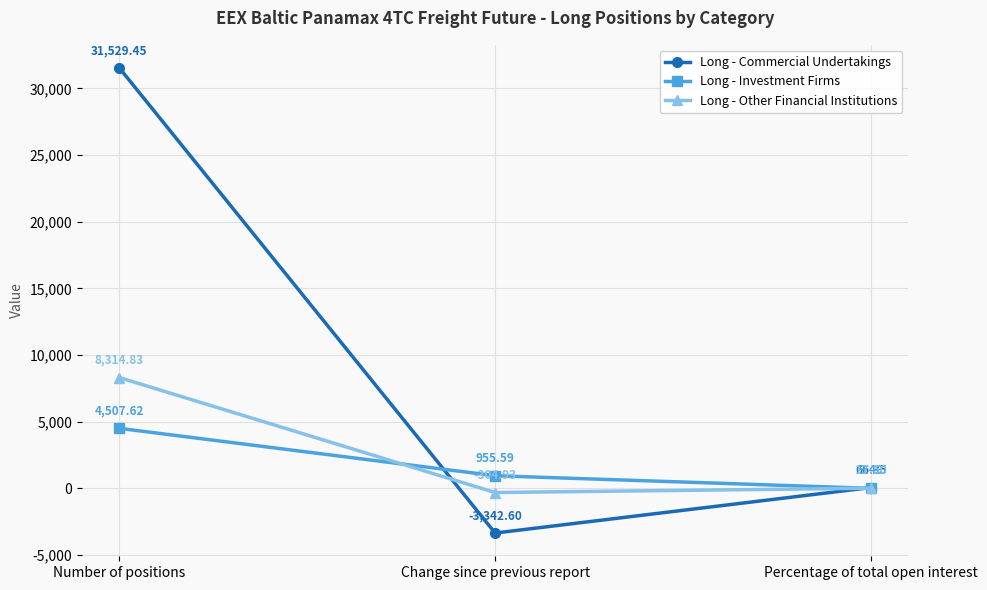

Is this an area chart (filled region under the line)?

No